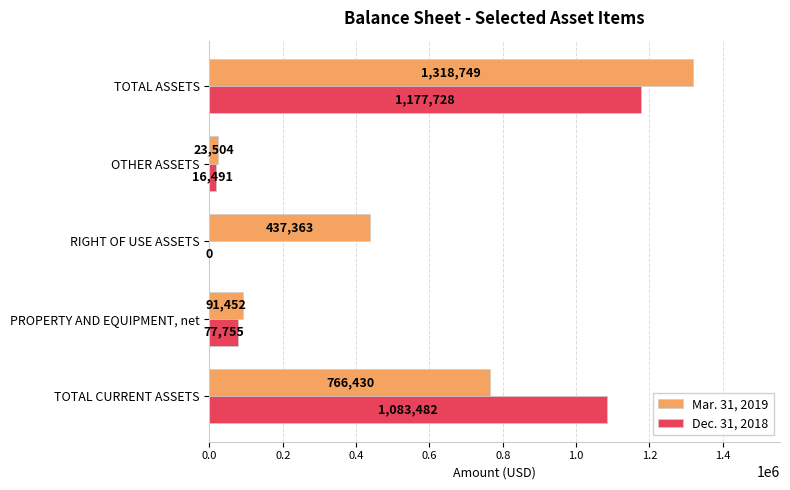

Which series changed the most between PROPERTY AND EQUIPMENT, net and TOTAL ASSETS?

Mar. 31, 2019